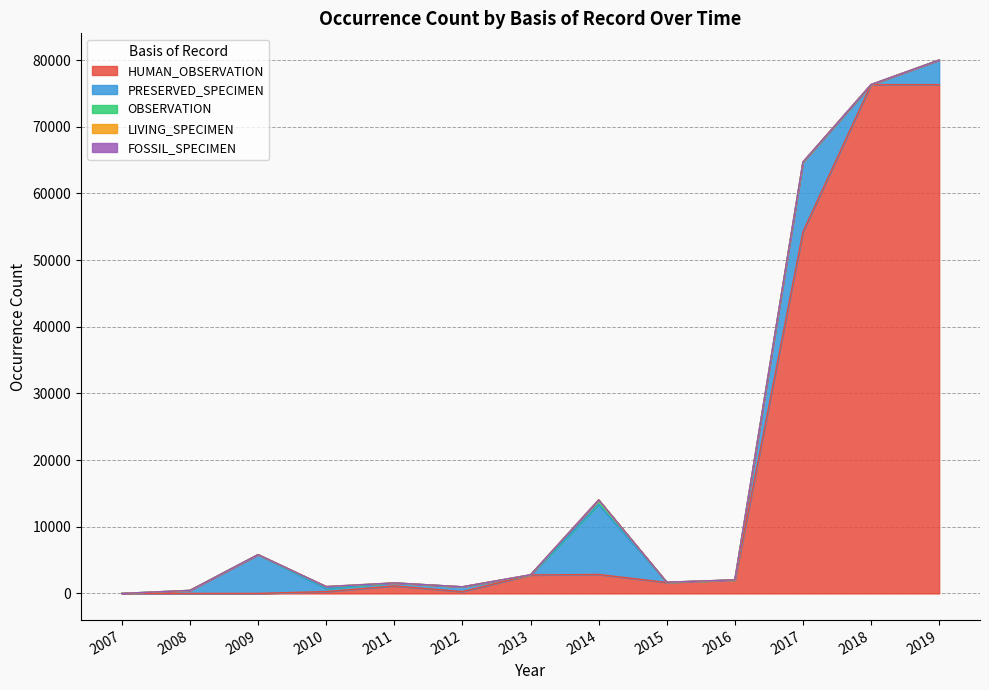

What is the sum of all LIVING_SPECIMEN values?

140